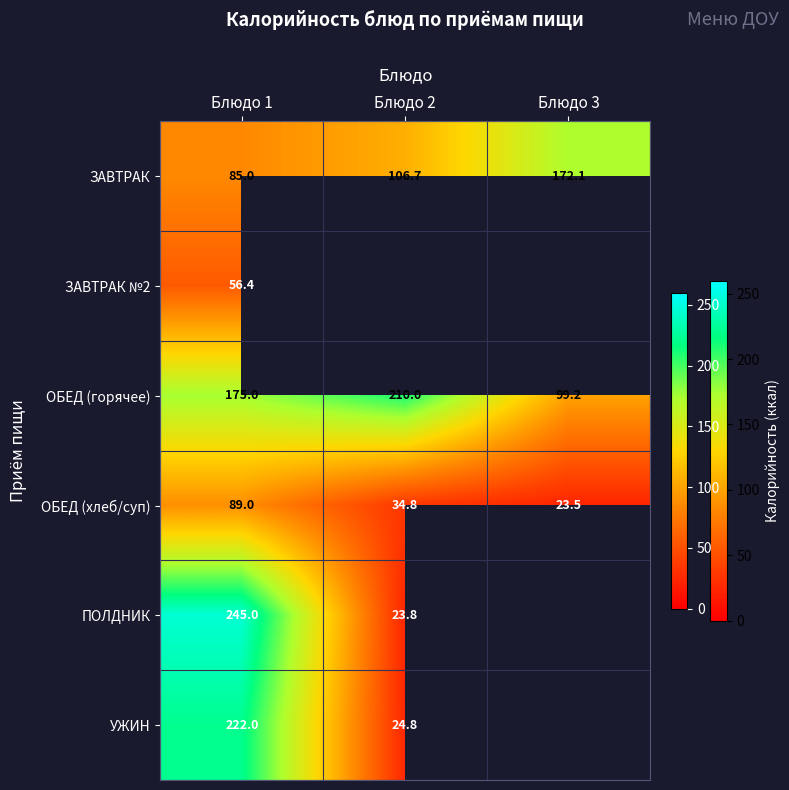

What is the difference between the ОБЕД (горячее) values at Блюдо 1 and Блюдо 2?

35.0